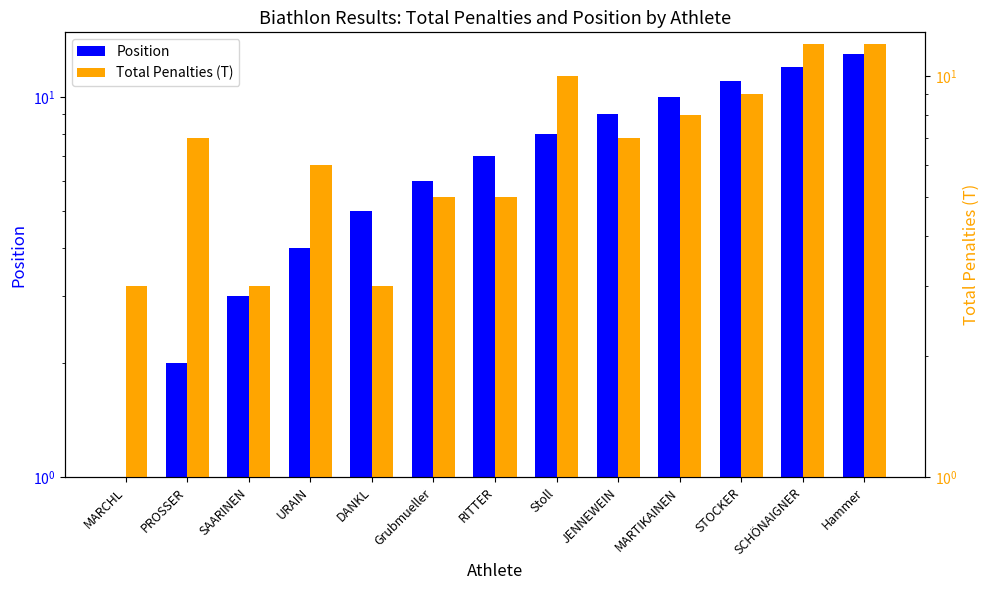

What is the difference between the Position values at DANKL and JENNEWEIN?

4